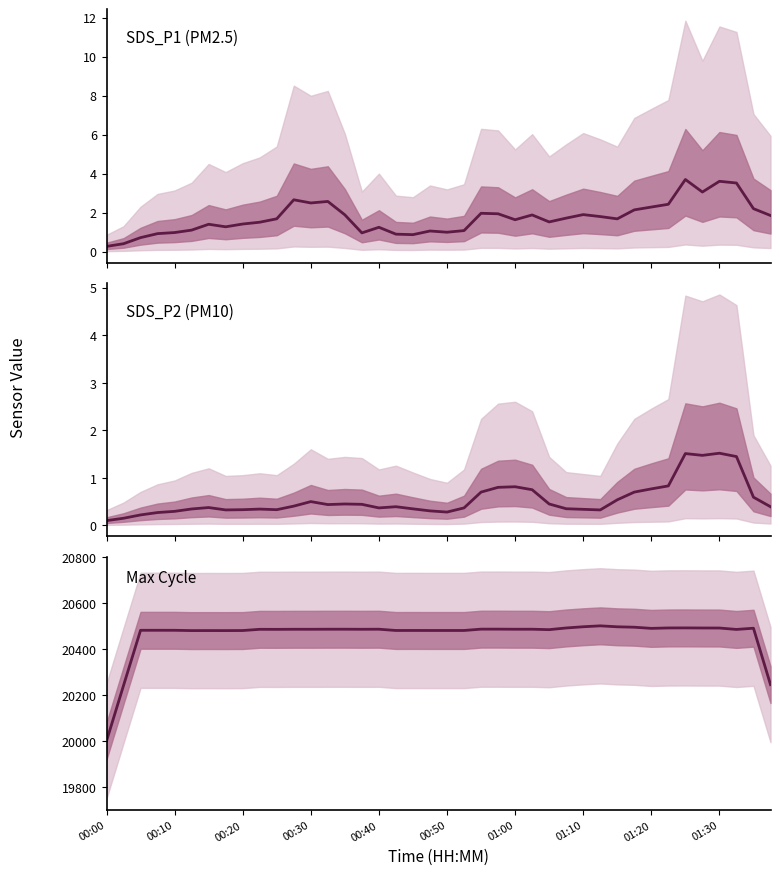

What is the smallest value displayed?

0.1